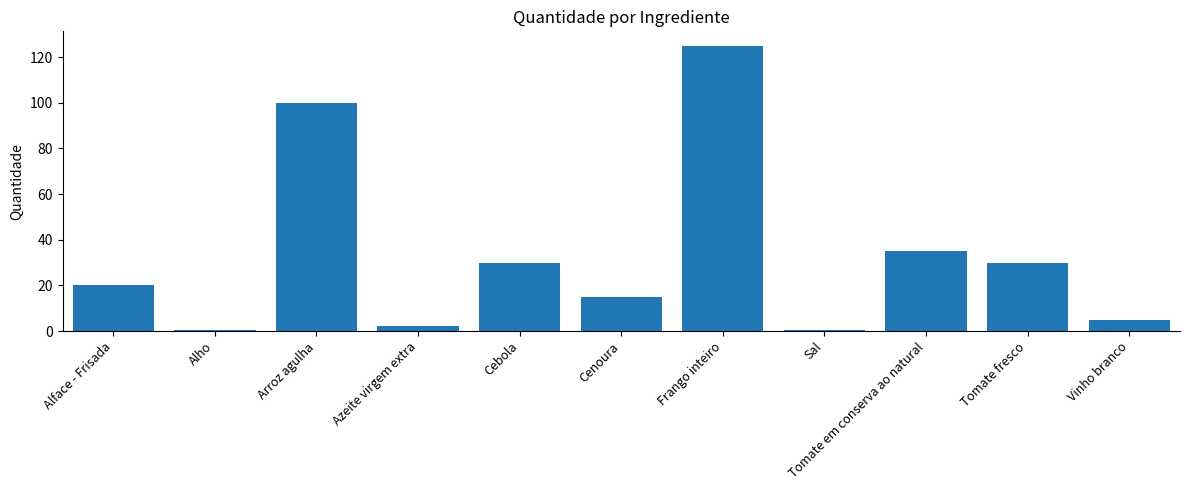

What is the value of the 7th bar from the left?

125.0